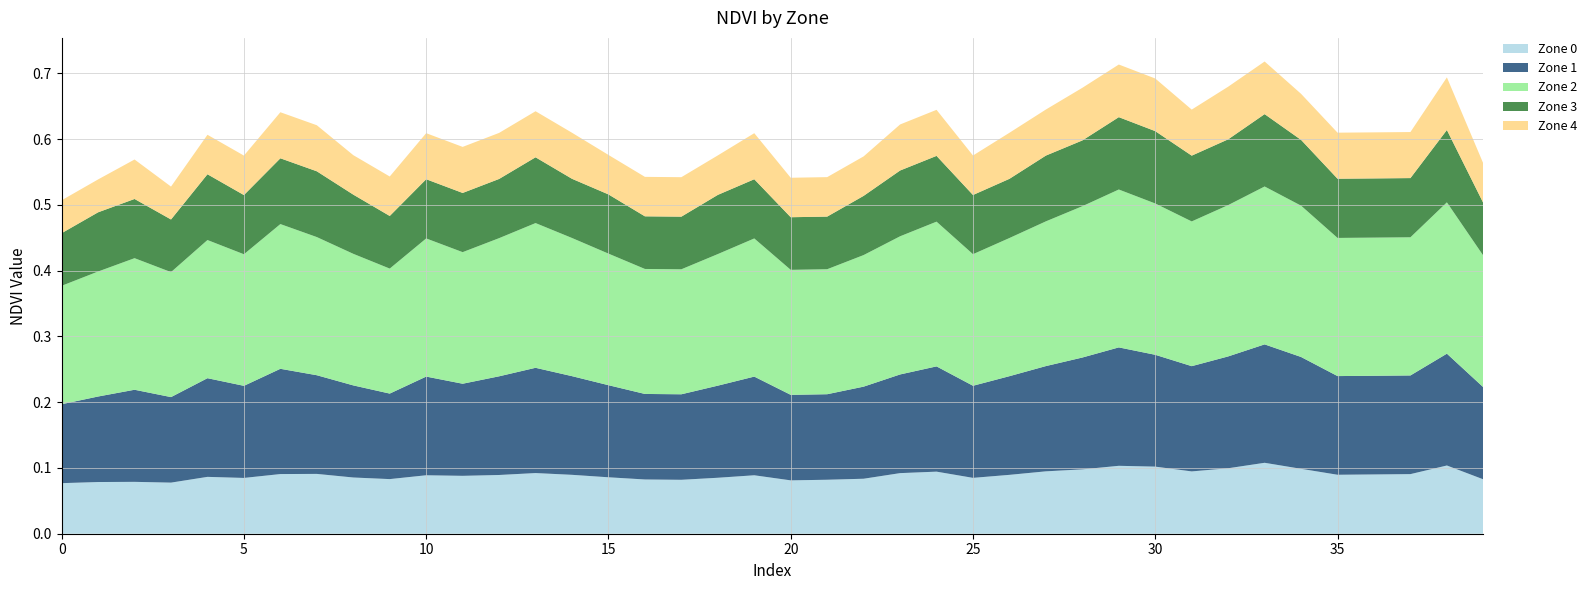

Reading left to right, what are all the values shown in this chart?

Zone 0: 0=0.1	1=0.1	2=0.1	3=0.1	4=0.1	5=0.1	6=0.1	7=0.1	8=0.1	9=0.1	10=0.1	11=0.1	12=0.1	13=0.1	14=0.1	15=0.1	16=0.1	17=0.1	18=0.1	19=0.1	20=0.1	21=0.1	22=0.1	23=0.1	24=0.1	25=0.1	26=0.1	27=0.1	28=0.1	29=0.1	30=0.1	31=0.1	32=0.1	33=0.1	34=0.1	35=0.1	36=0.1	37=0.1	38=0.1	39=0.1
Zone 1: 0=0.1	1=0.1	2=0.1	3=0.1	4=0.1	5=0.1	6=0.2	7=0.1	8=0.1	9=0.1	10=0.1	11=0.1	12=0.1	13=0.2	14=0.1	15=0.1	16=0.1	17=0.1	18=0.1	19=0.1	20=0.1	21=0.1	22=0.1	23=0.1	24=0.2	25=0.1	26=0.1	27=0.2	28=0.2	29=0.2	30=0.2	31=0.2	32=0.2	33=0.2	34=0.2	35=0.1	36=0.1	37=0.1	38=0.2	39=0.1
Zone 2: 0=0.2	1=0.2	2=0.2	3=0.2	4=0.2	5=0.2	6=0.2	7=0.2	8=0.2	9=0.2	10=0.2	11=0.2	12=0.2	13=0.2	14=0.2	15=0.2	16=0.2	17=0.2	18=0.2	19=0.2	20=0.2	21=0.2	22=0.2	23=0.2	24=0.2	25=0.2	26=0.2	27=0.2	28=0.2	29=0.2	30=0.2	31=0.2	32=0.2	33=0.2	34=0.2	35=0.2	36=0.2	37=0.2	38=0.2	39=0.2
Zone 3: 0=0.1	1=0.1	2=0.1	3=0.1	4=0.1	5=0.1	6=0.1	7=0.1	8=0.1	9=0.1	10=0.1	11=0.1	12=0.1	13=0.1	14=0.1	15=0.1	16=0.1	17=0.1	18=0.1	19=0.1	20=0.1	21=0.1	22=0.1	23=0.1	24=0.1	25=0.1	26=0.1	27=0.1	28=0.1	29=0.1	30=0.1	31=0.1	32=0.1	33=0.1	34=0.1	35=0.1	36=0.1	37=0.1	38=0.1	39=0.1
Zone 4: 0=0.1	1=0.1	2=0.1	3=0.1	4=0.1	5=0.1	6=0.1	7=0.1	8=0.1	9=0.1	10=0.1	11=0.1	12=0.1	13=0.1	14=0.1	15=0.1	16=0.1	17=0.1	18=0.1	19=0.1	20=0.1	21=0.1	22=0.1	23=0.1	24=0.1	25=0.1	26=0.1	27=0.1	28=0.1	29=0.1	30=0.1	31=0.1	32=0.1	33=0.1	34=0.1	35=0.1	36=0.1	37=0.1	38=0.1	39=0.1